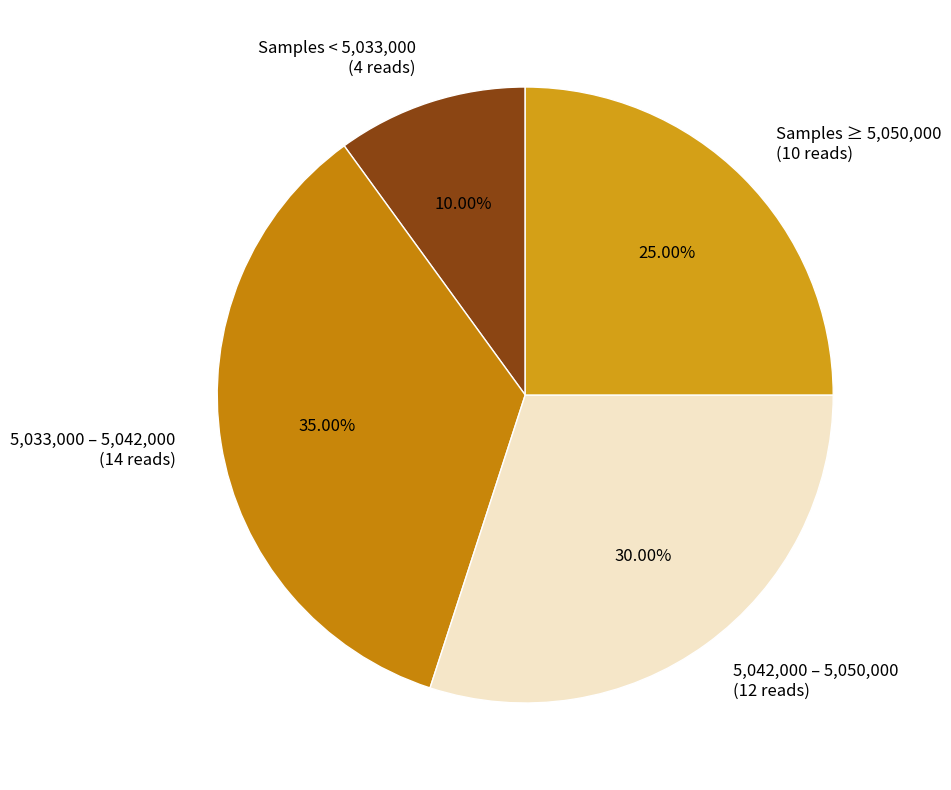

Is there a majority slice in this chart?

No